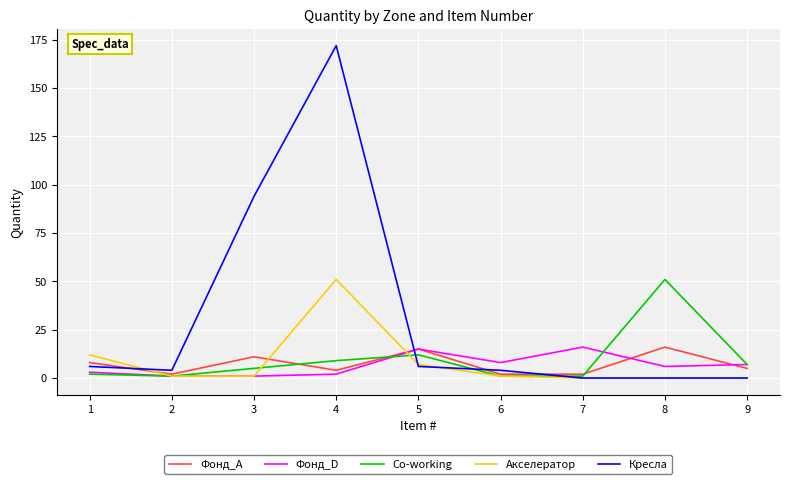

What is the maximum value for Кресла?

172